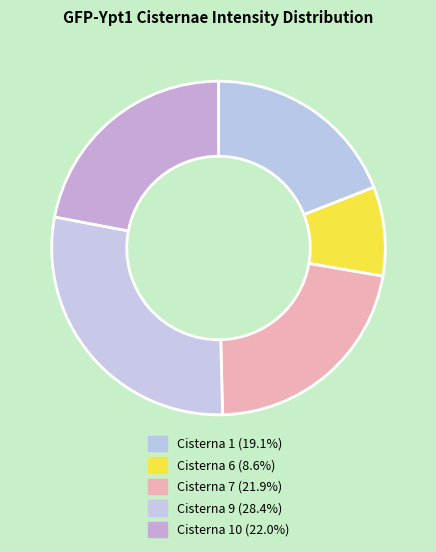

Does any single category account for the majority?

No